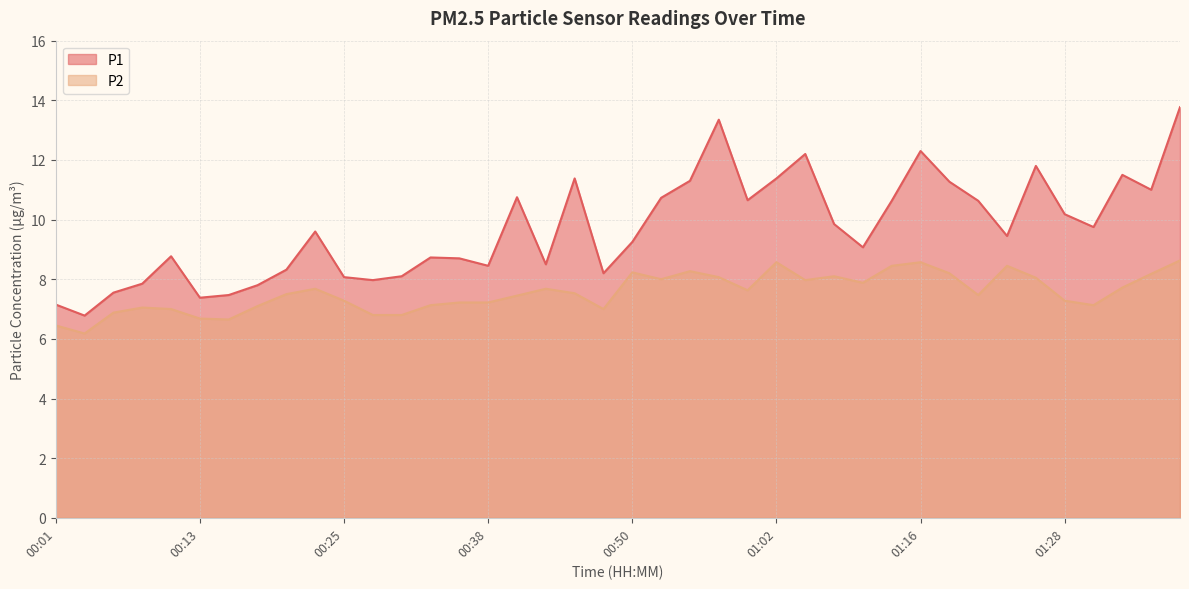

What position from the right is 00:47?

21